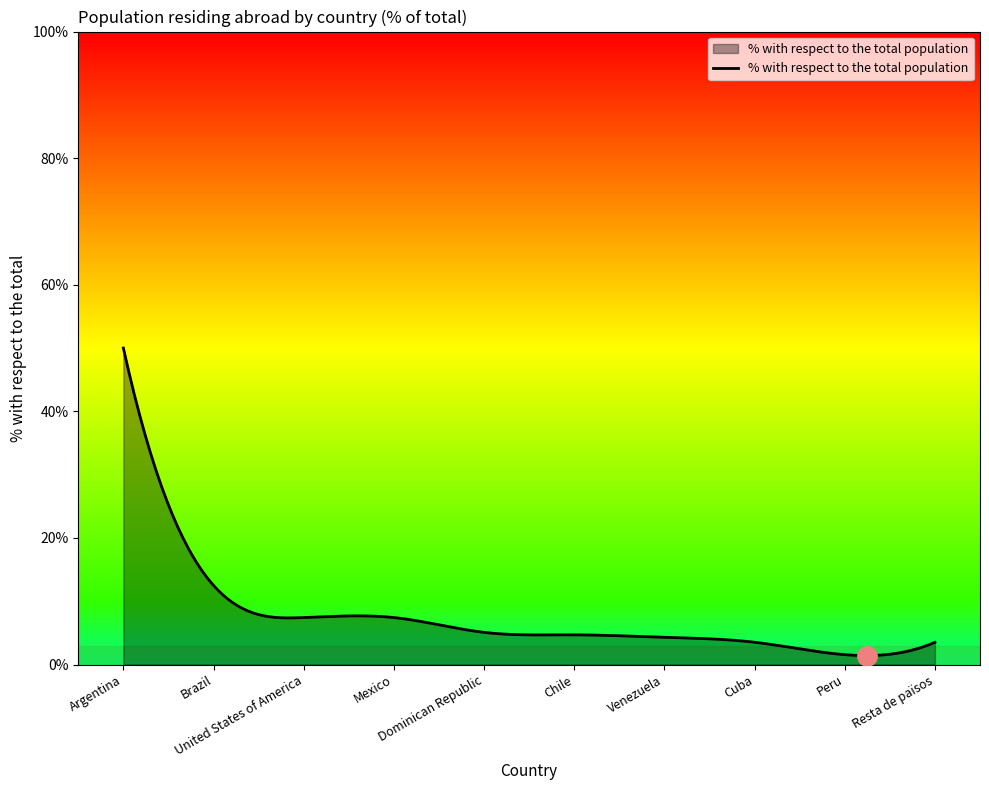

What is the maximum value shown in the chart?

50.0